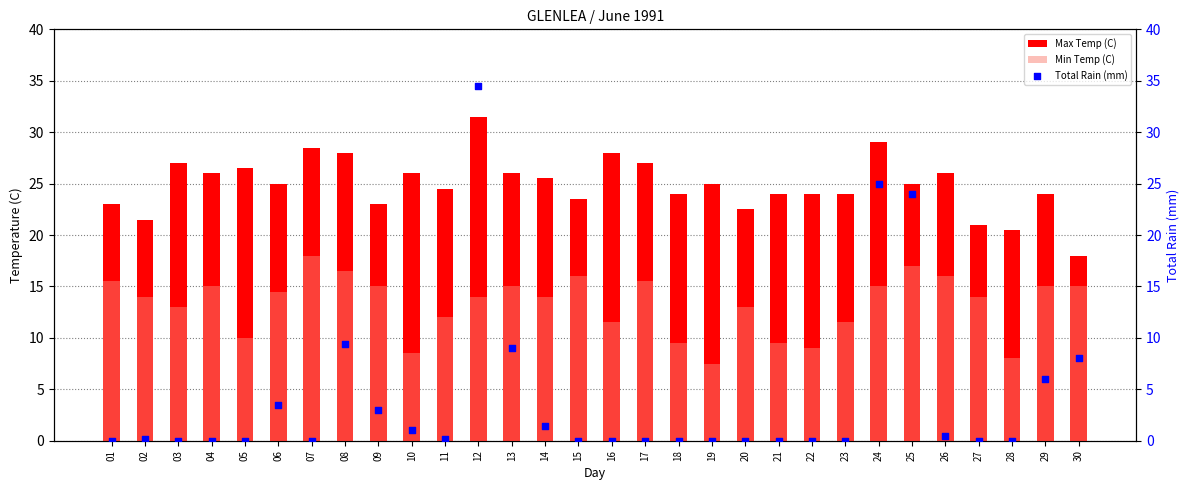

At how many categories does at least one series exceed 14?

30